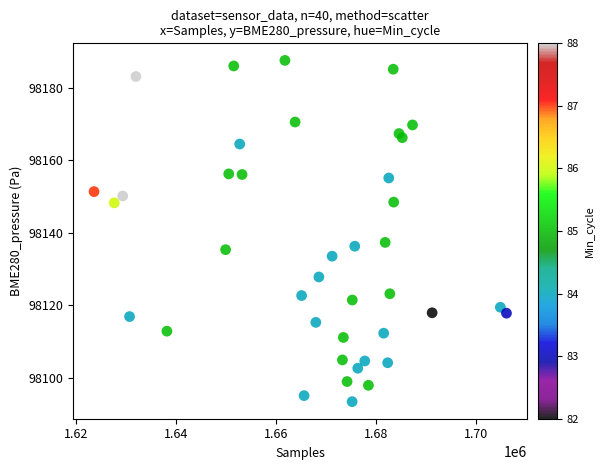

What Y value in the scatter plot is closest to 98140?

98137.4